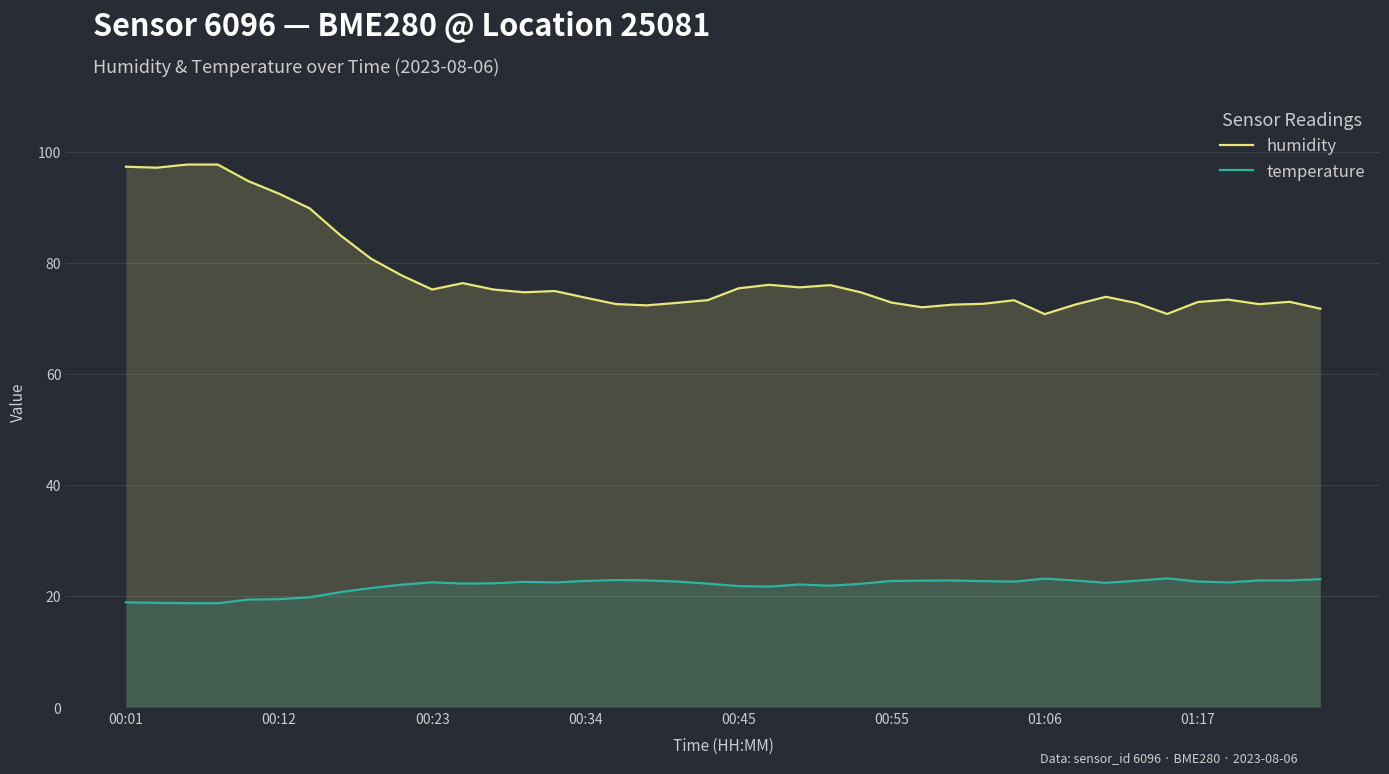

True or false: humidity and temperature cross at least once.

False